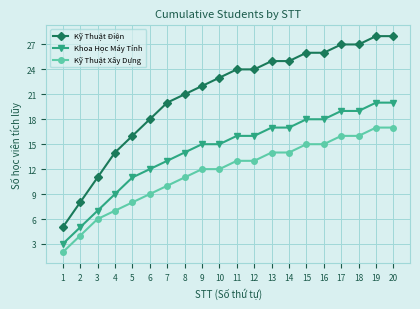

What is the greatest value displayed?

28